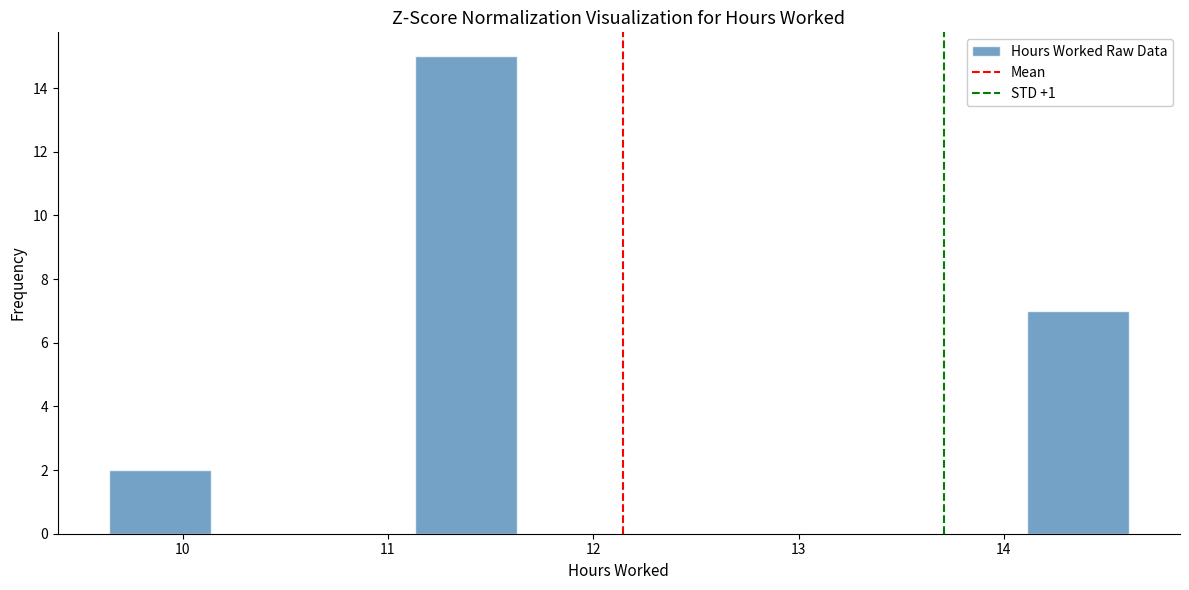

Over which range of the x-axis is the bar tallest?

11.1 to 11.6